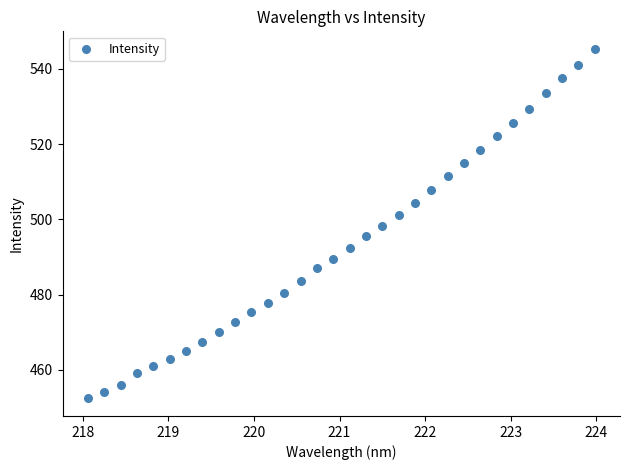

What is the range of X values (max minus min)?

5.9